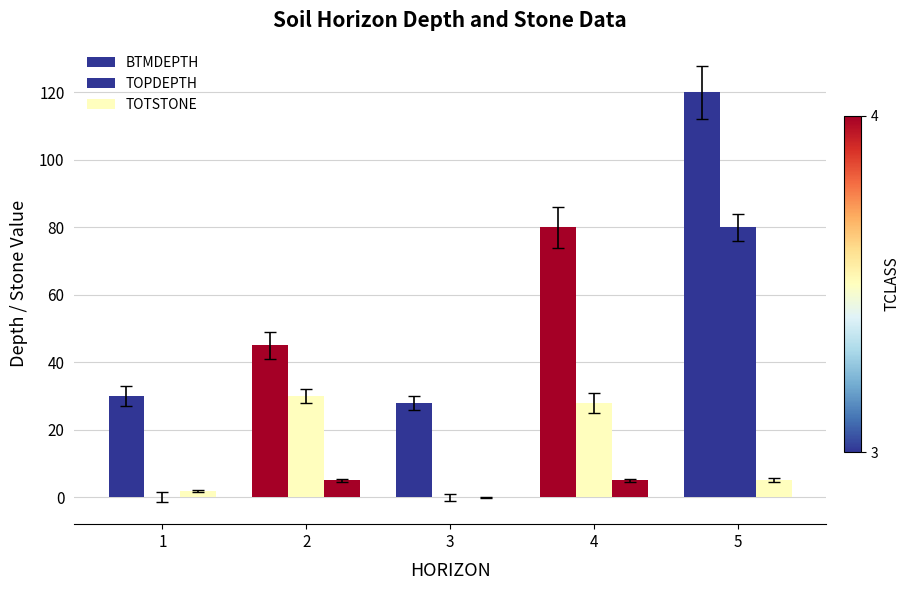

Is the value of TOTSTONE at 2 greater than the value of BTMDEPTH at 5?

No